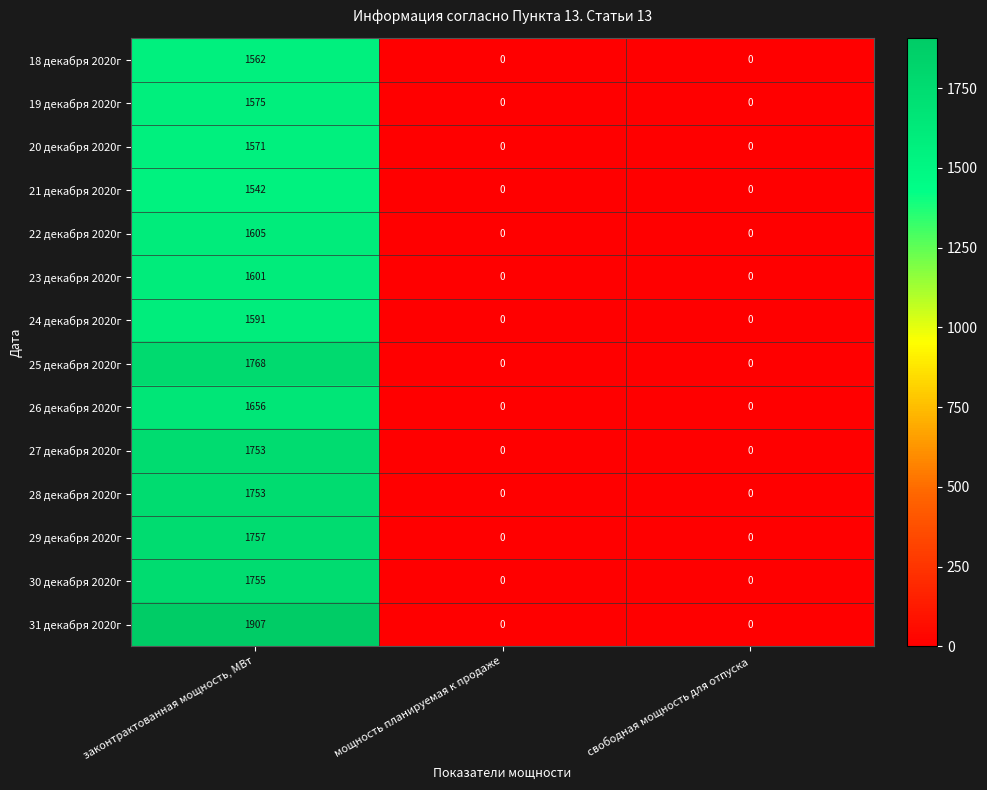

What is the sum of all 27 декабря 2020г values?

1753